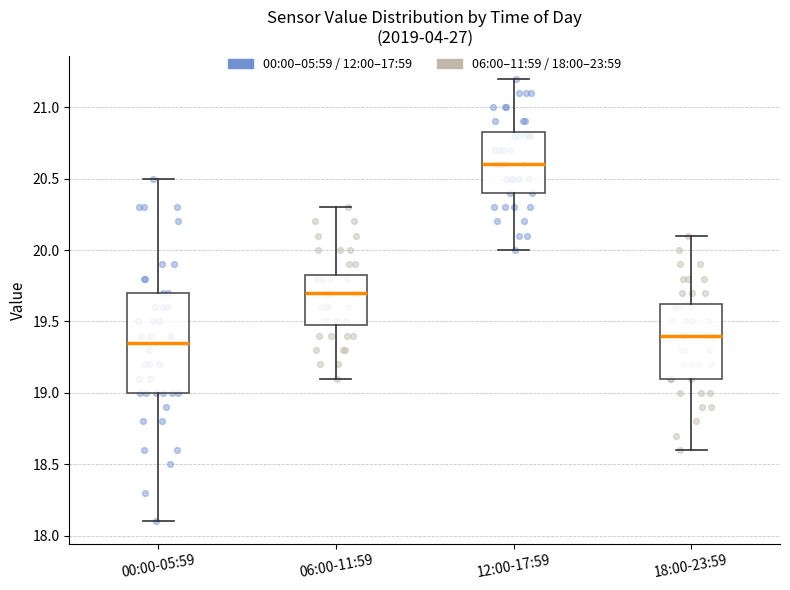

Which box is the tallest, from its lower edge to its upper edge?

00:00-05:59